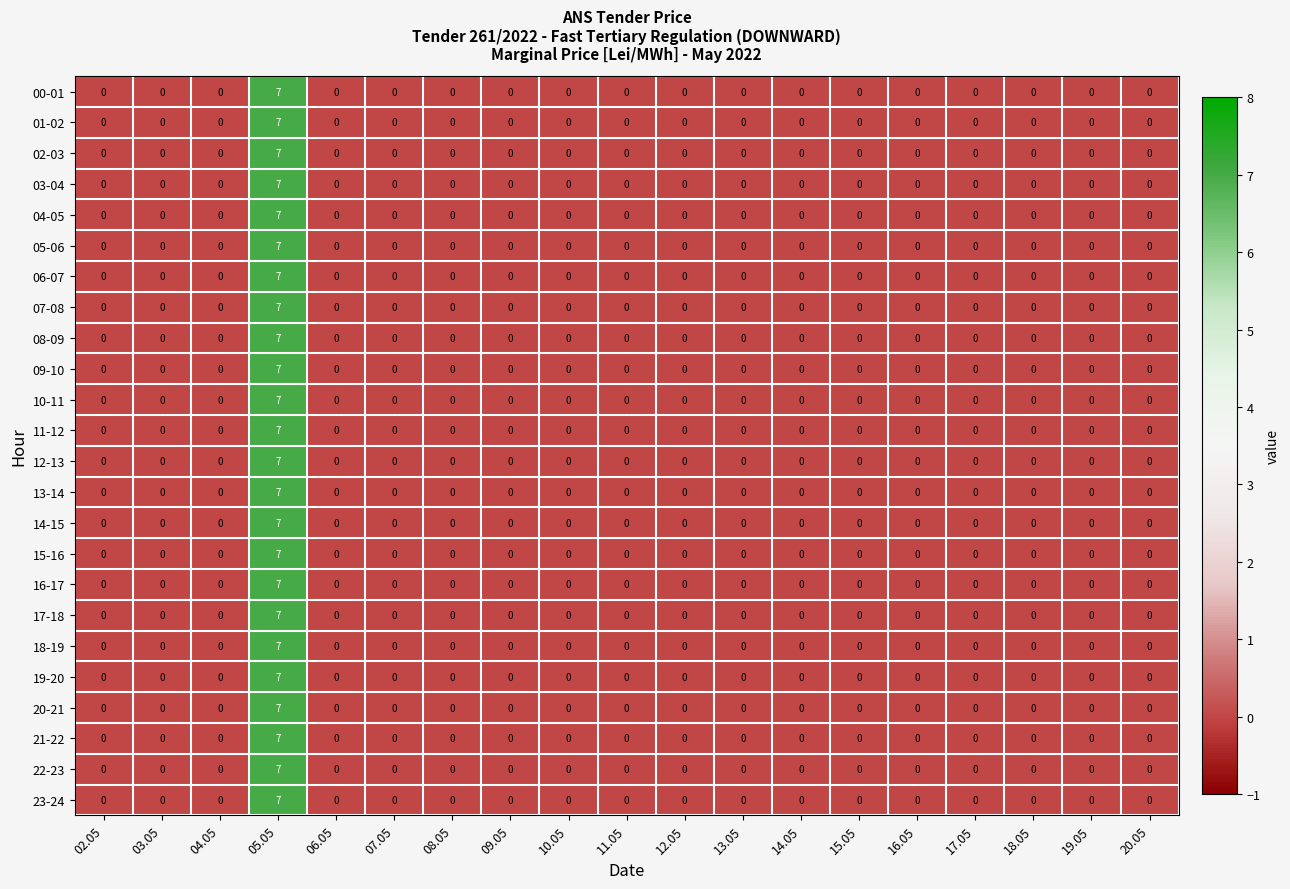

The 18-19 series shows 2 at 13.05. True or false?

False